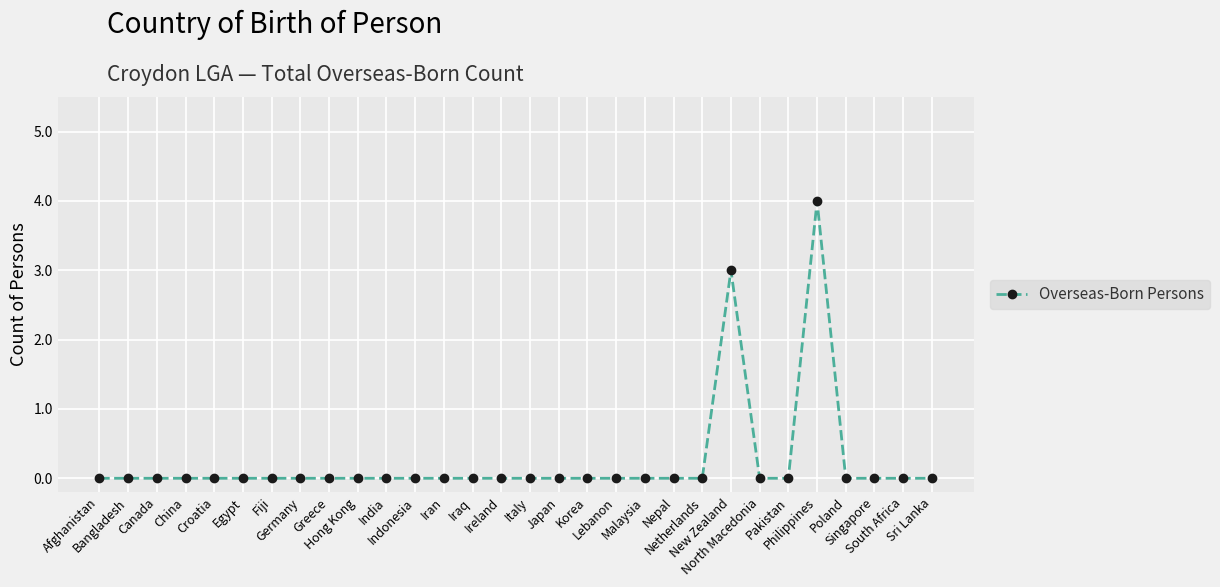

What is the label of the 12th point from the right?

Lebanon